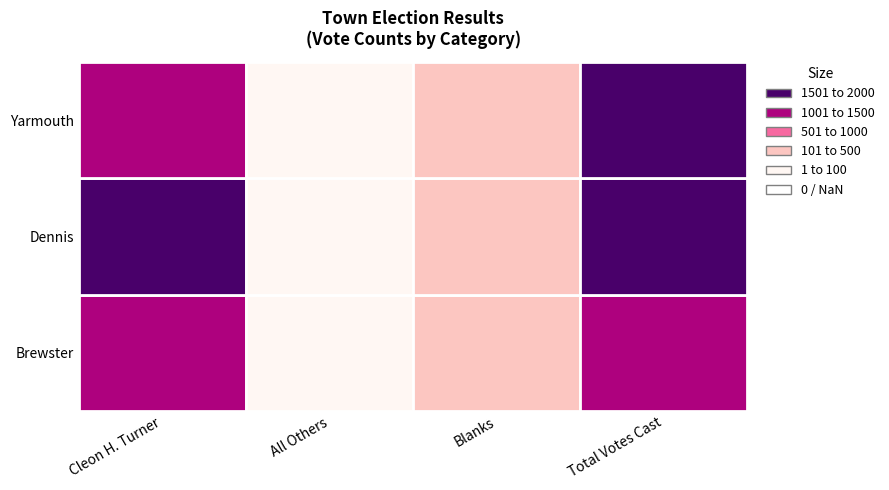

Where is Total Votes Cast nearest to the value 1522?

Yarmouth